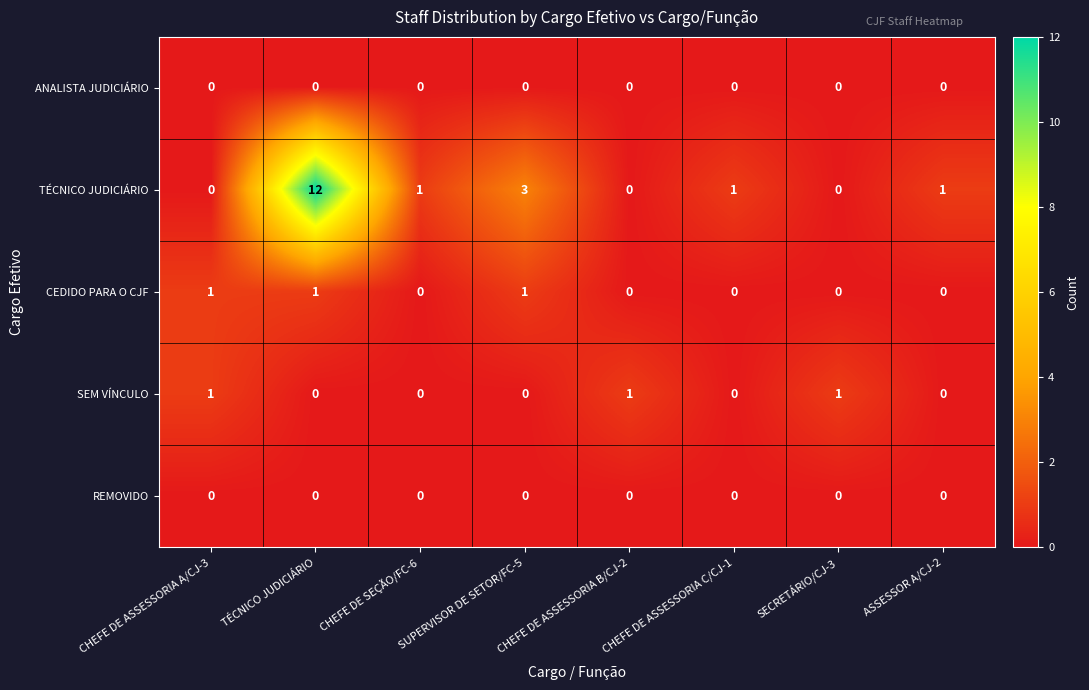

The value of ANALISTA JUDICIÁRIO at CHEFE DE ASSESSORIA C/CJ-1 is 0. True or false?

True